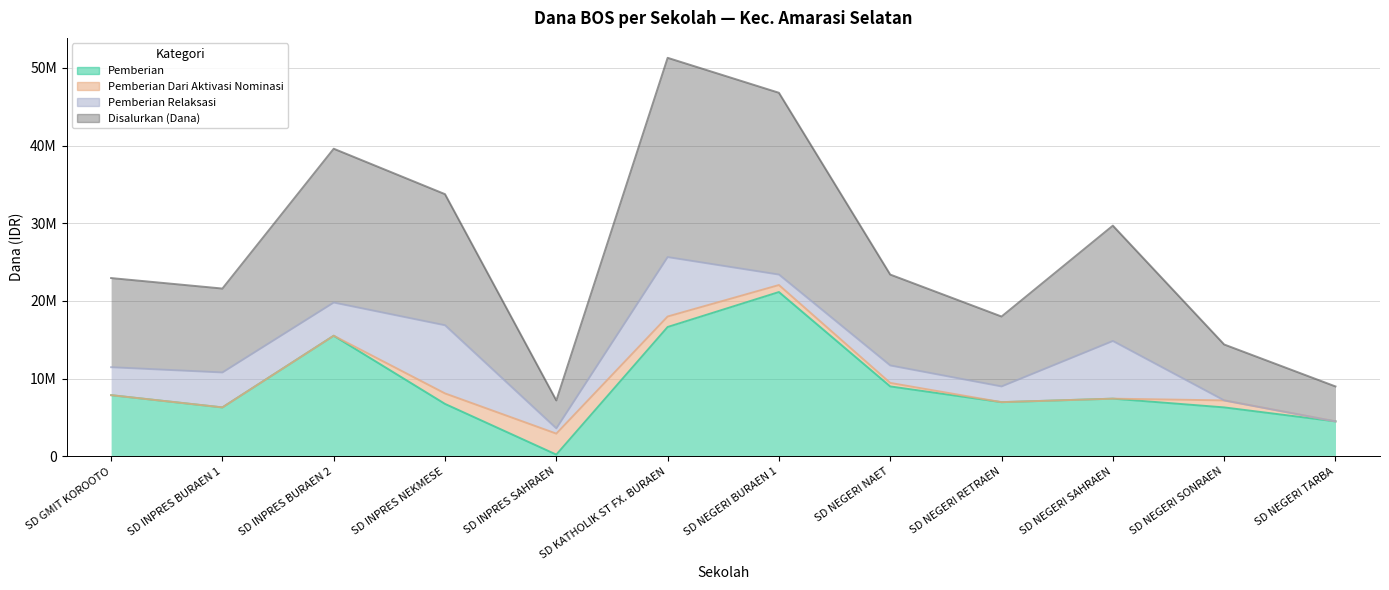

Which series has the largest total across all categories?

Disalurkan (Dana)